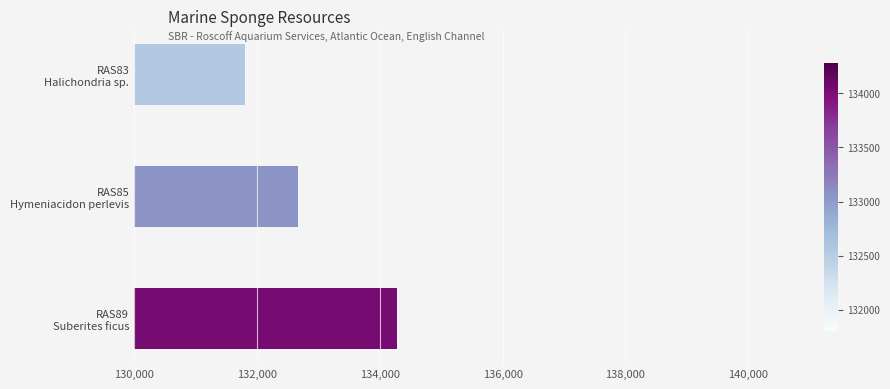

What is the sum of all values?

398755